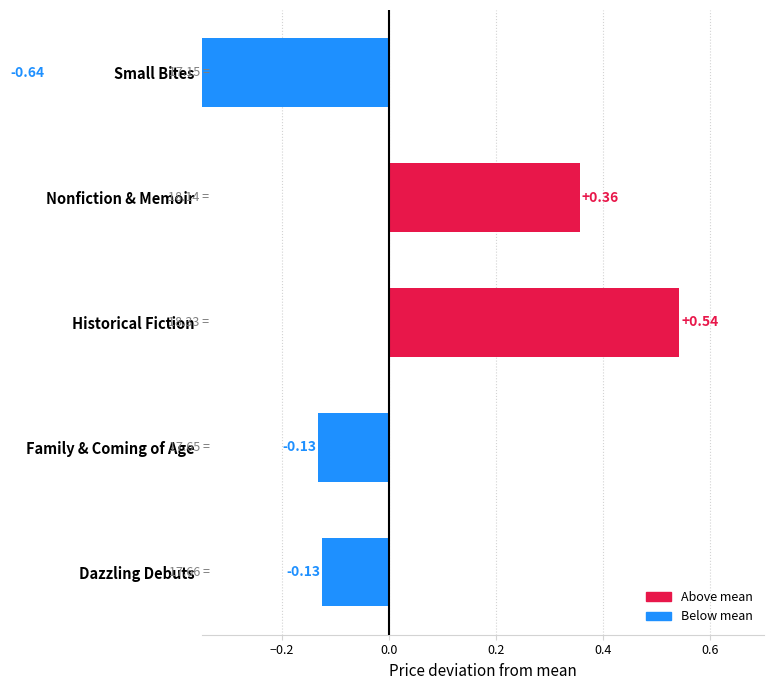

True or false: the data shows 0.3 at Historical Fiction.

False